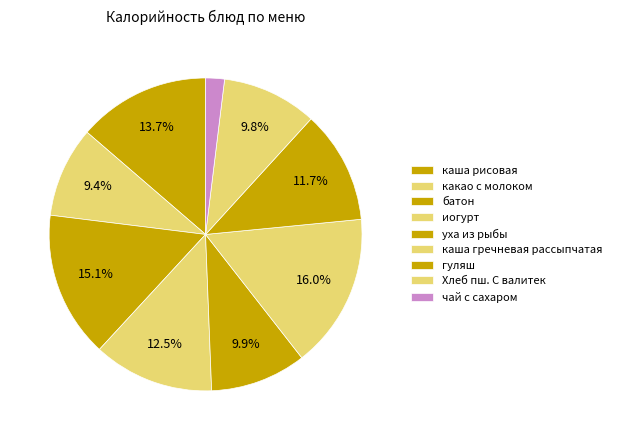

How many segments does this pie chart have?

9